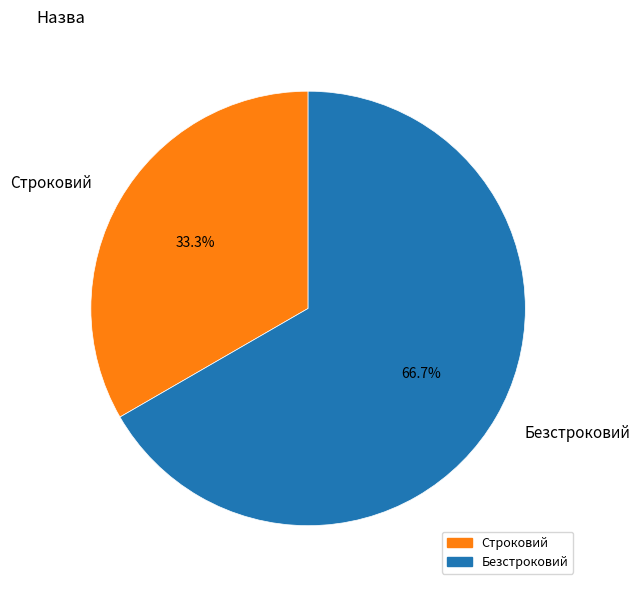

To the nearest percent, what is the average slice percentage?

50%